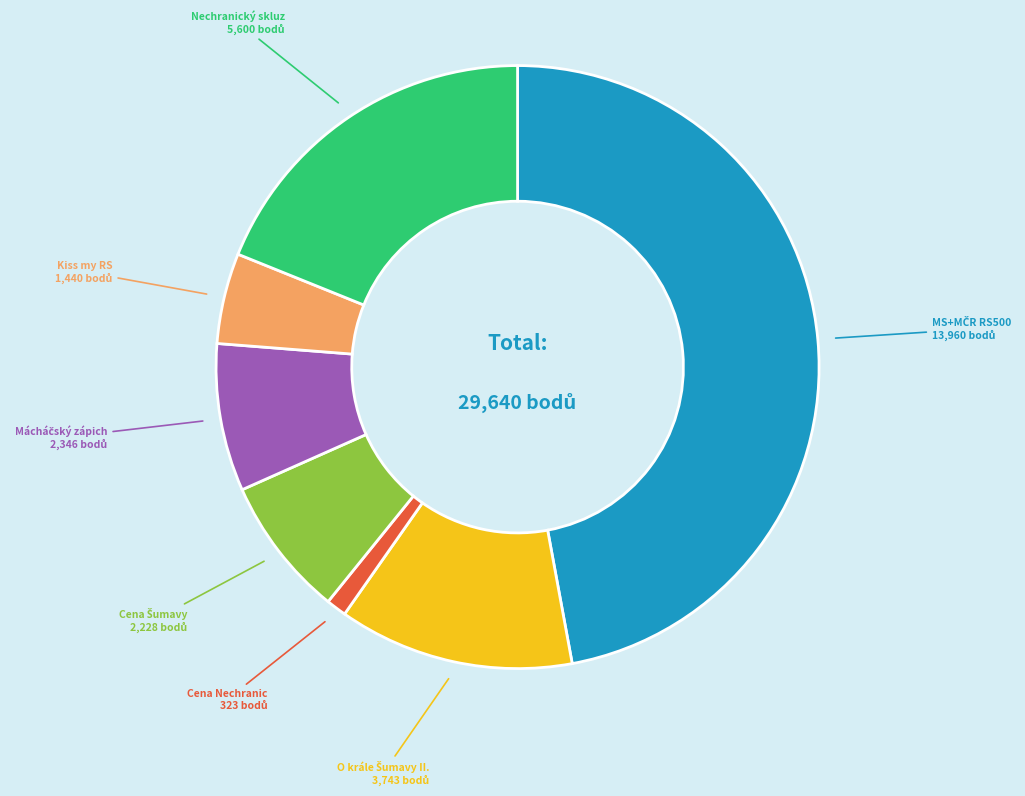

How many segments does this pie chart have?

7